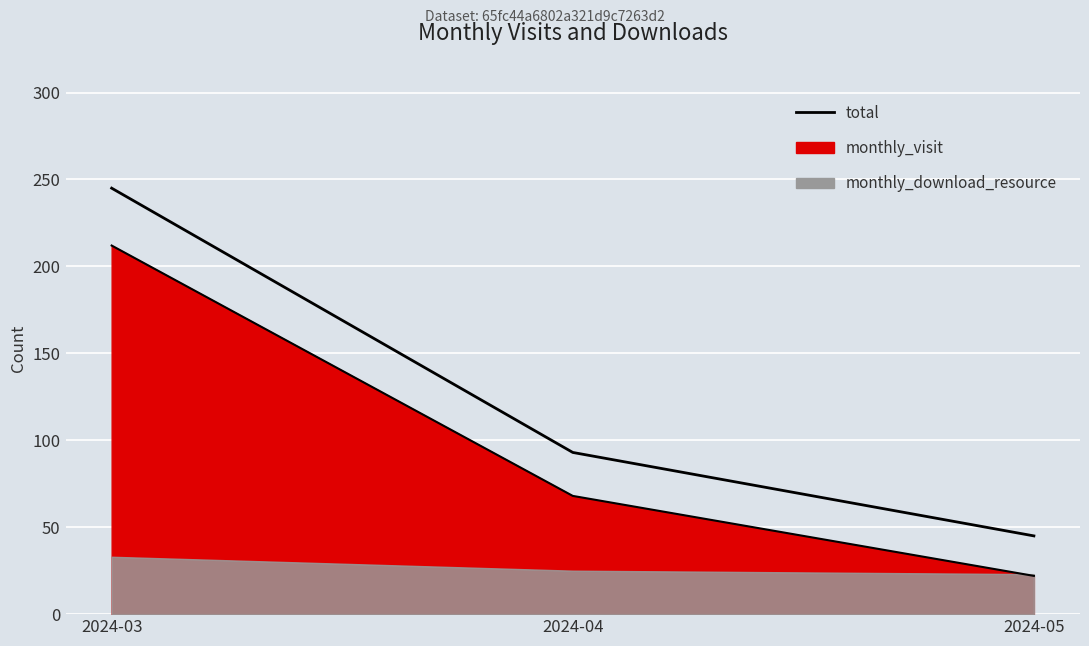

True or false: total has a value of 45 at 2024-05.

True